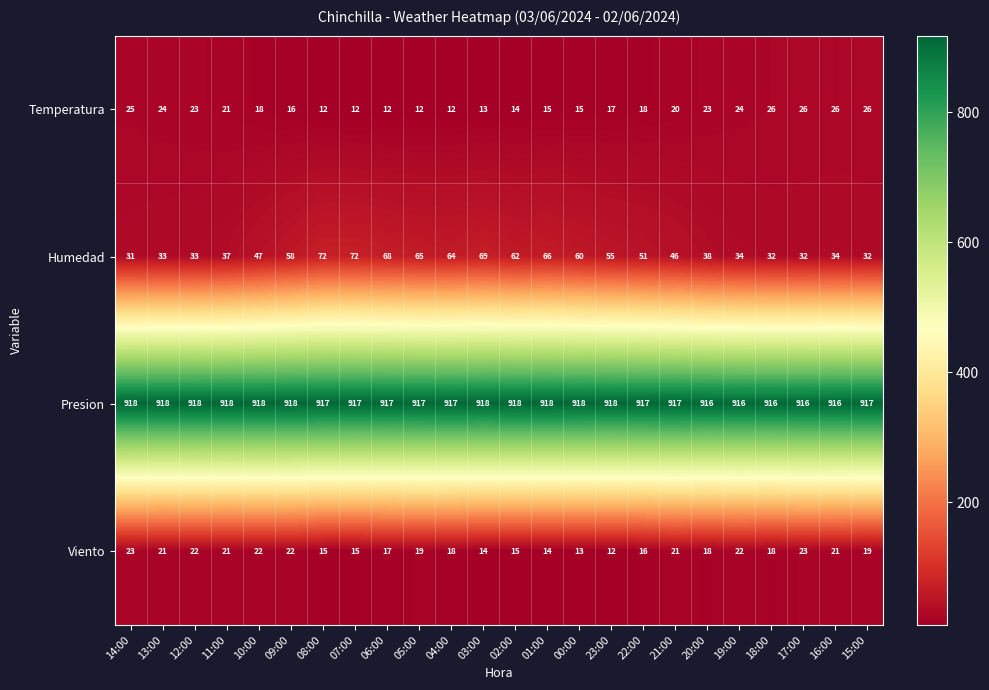

At how many categories does at least one series exceed 599?

24